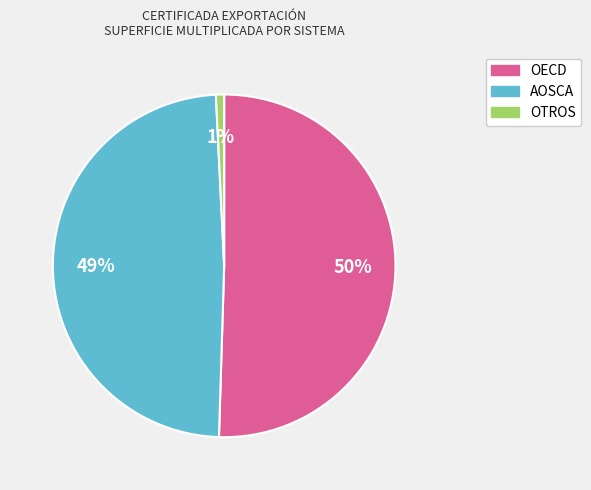

Is the sum of OTROS and OECD greater than half?

Yes